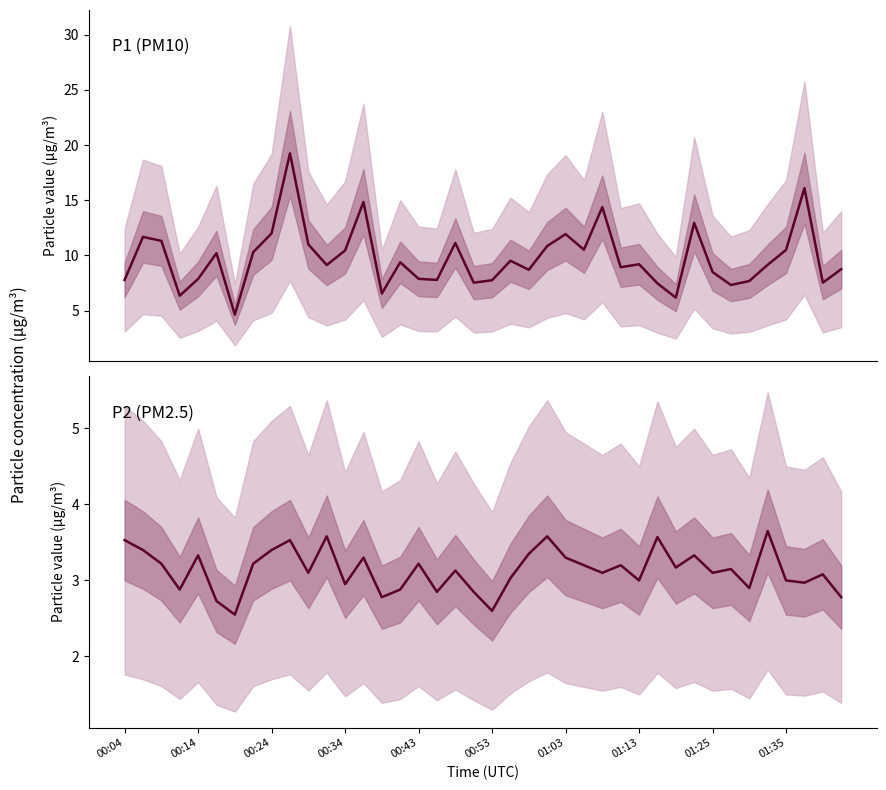

What is the label of the 29th point from the right?

11